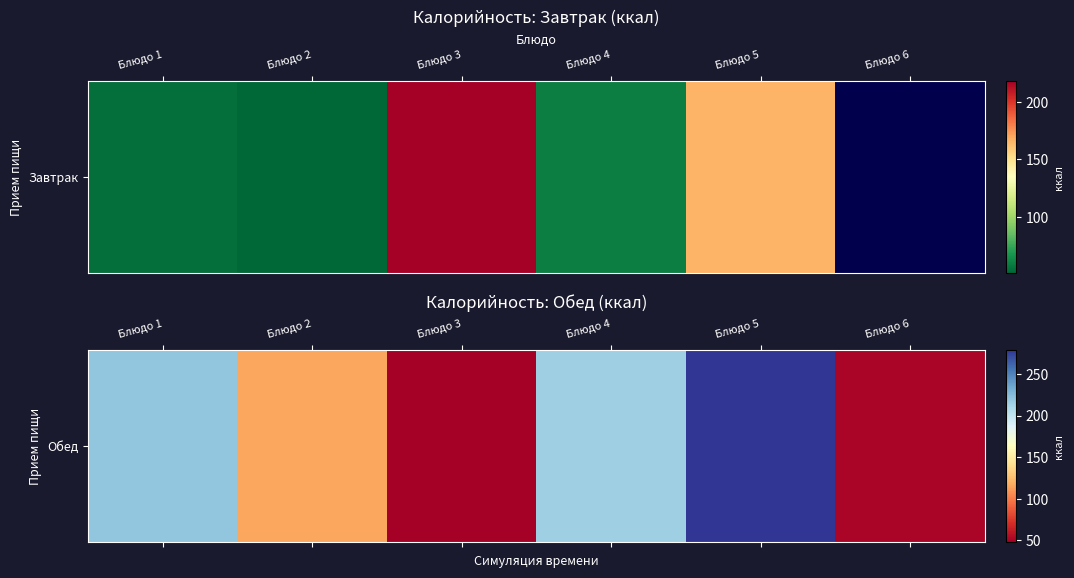

Rank the categories by value from highest to lowest.

Блюдо 5, Блюдо 1, Блюдо 4, Блюдо 2, Блюдо 6, Блюдо 3